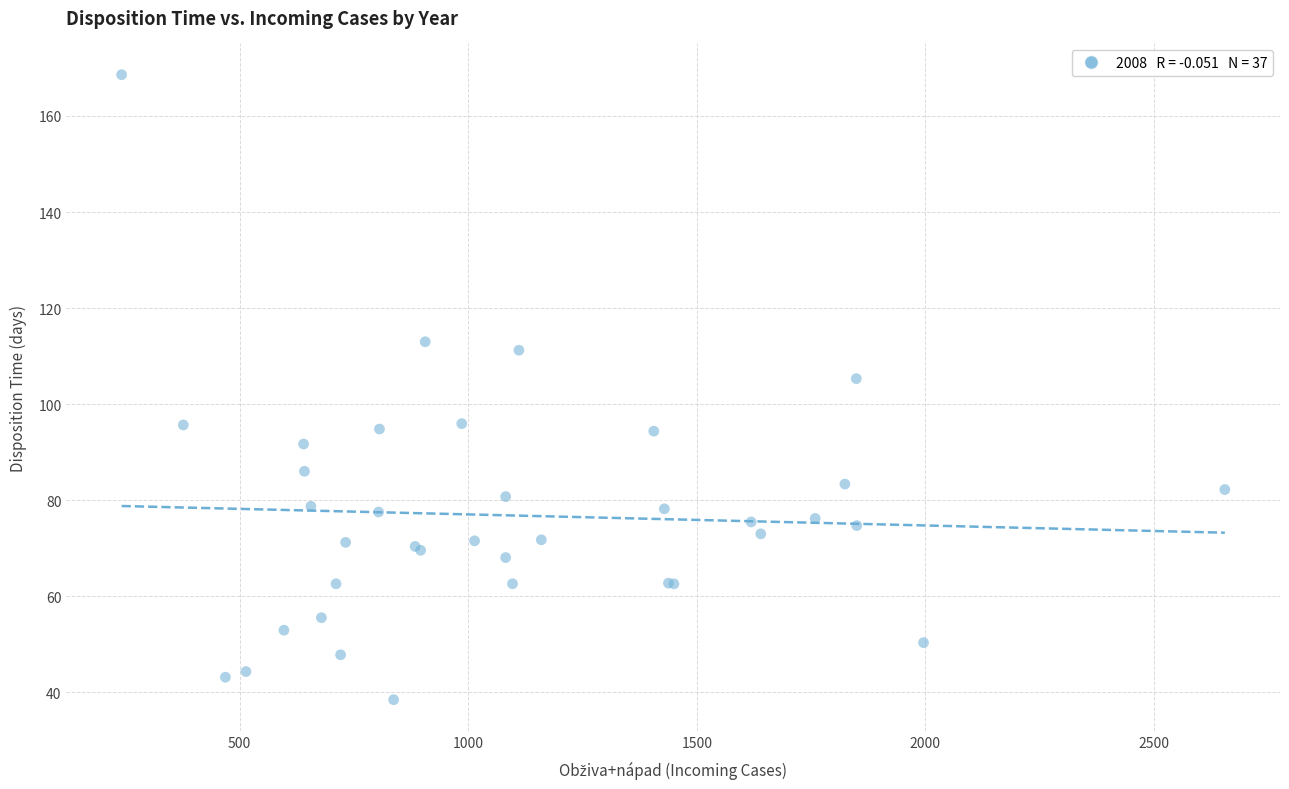

What Y value in the scatter plot is closest to 103?

105.3